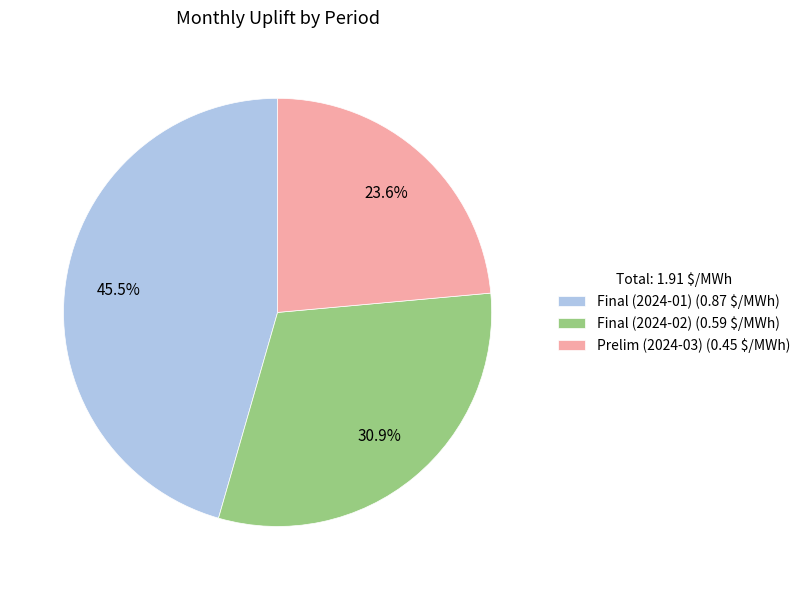

What is the smallest slice in the pie chart?

Prelim (2024-03)